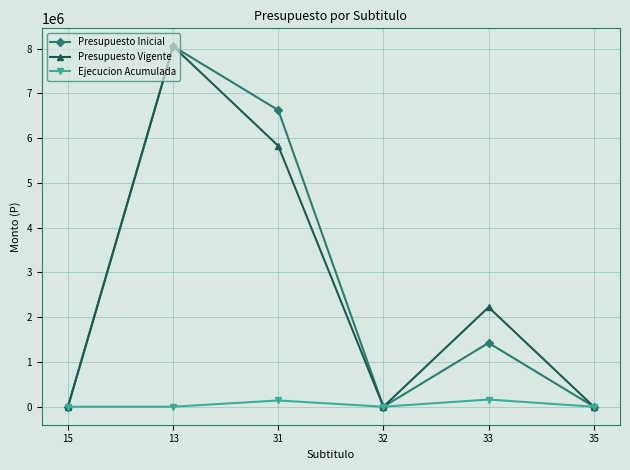

What is the difference between the maximum and minimum values in the Presupuesto Inicial series?

8053459